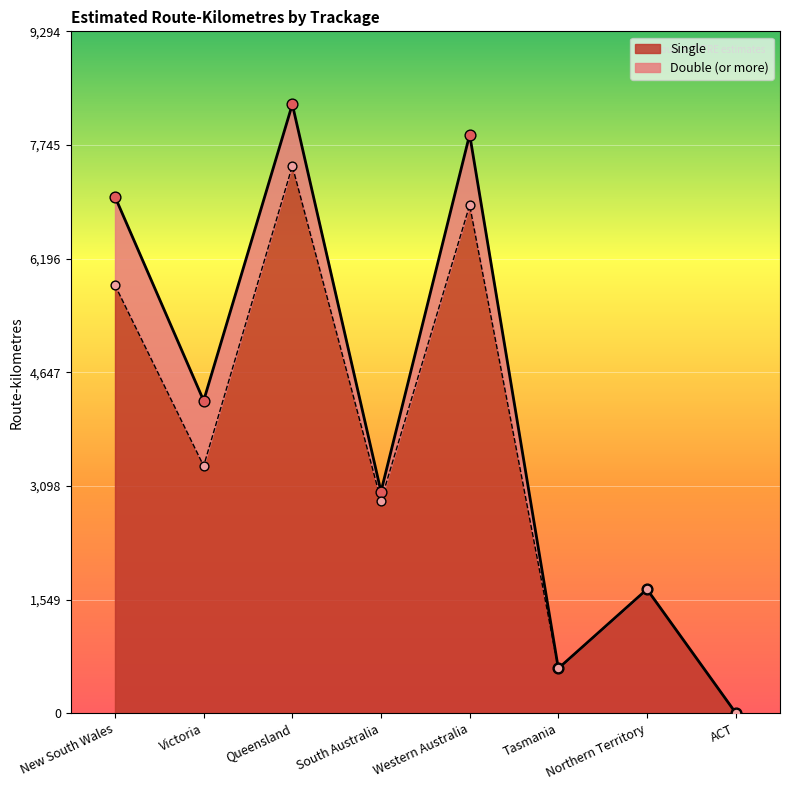

What is the change in value from Victoria to Queensland?

+4089